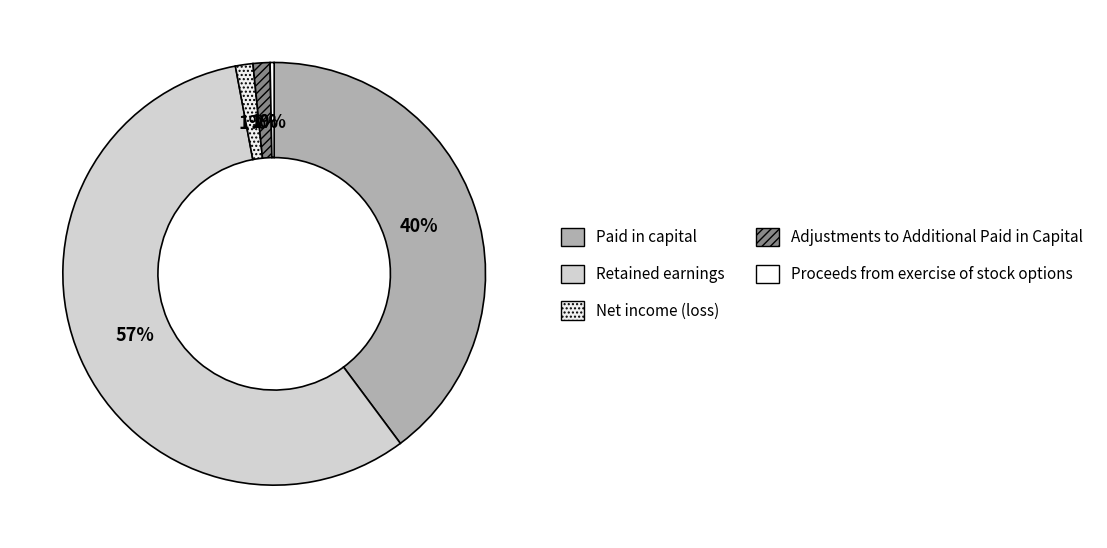

To the nearest percent, what portion does Paid in capital represent?

40%